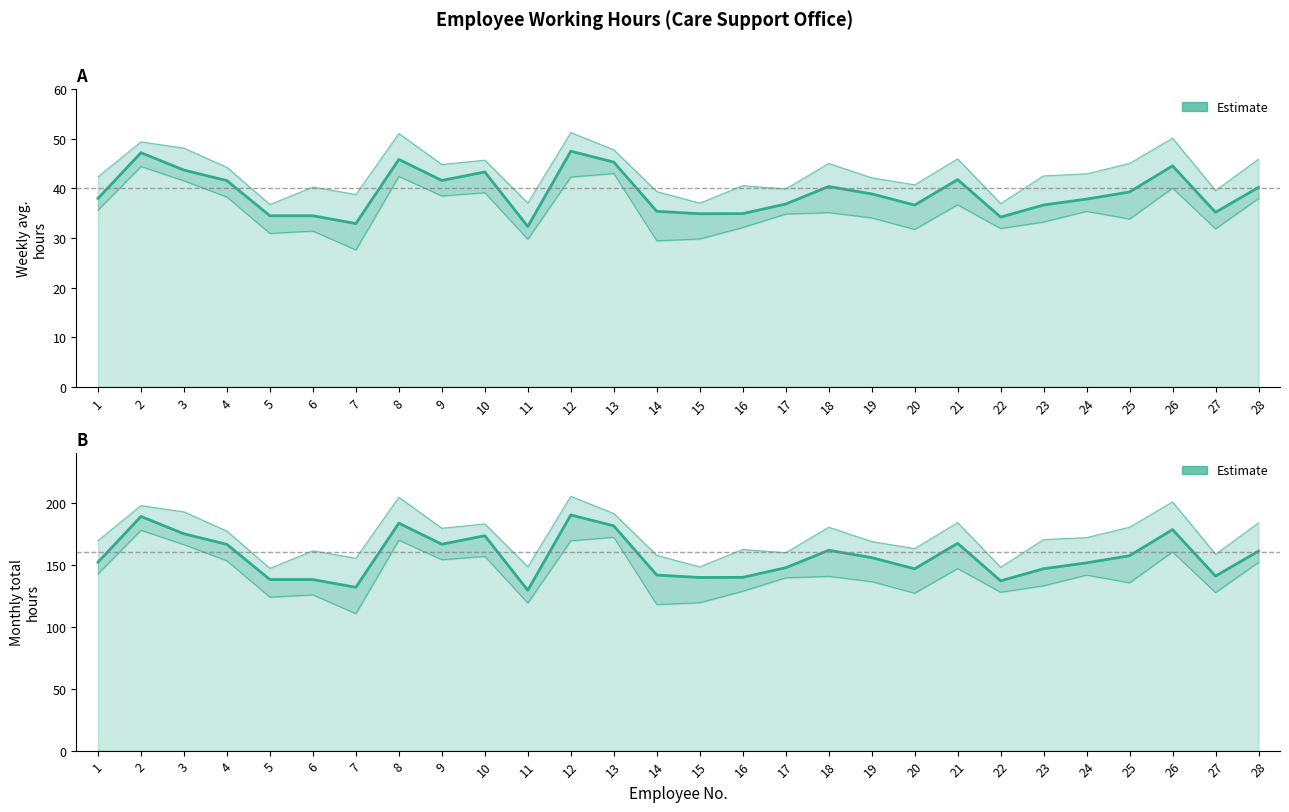

What is the sum of the values at 28 and 17?

308.4